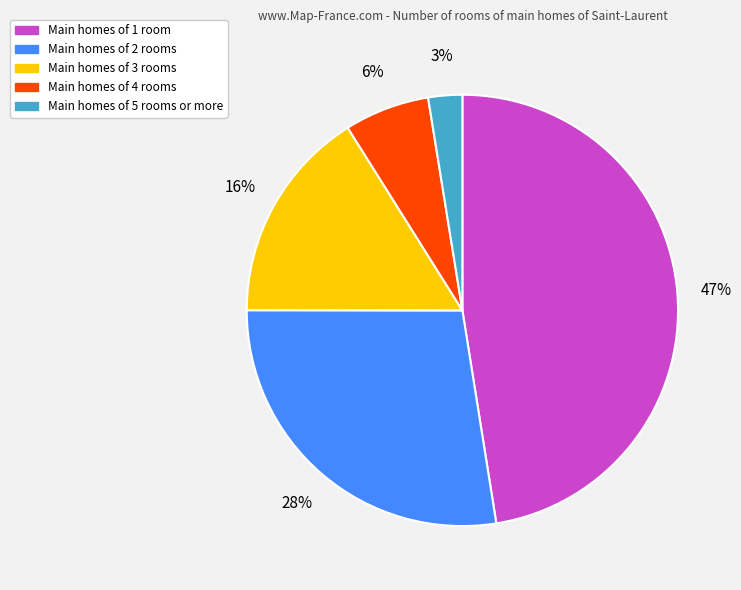

How many segments does this pie chart have?

5